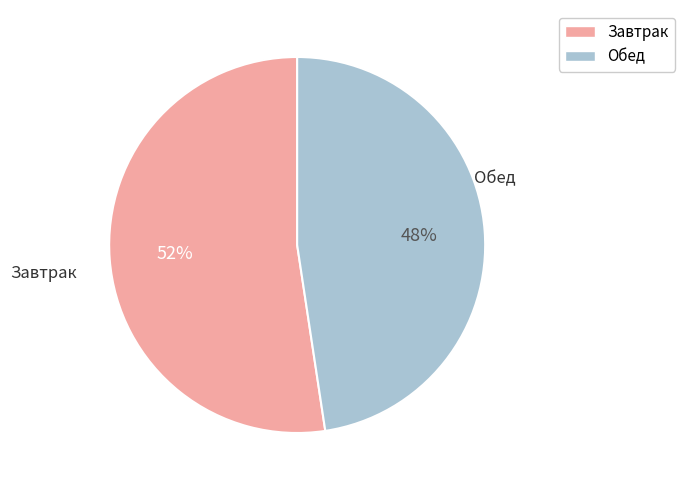

To the nearest percent, what is the average slice percentage?

50%